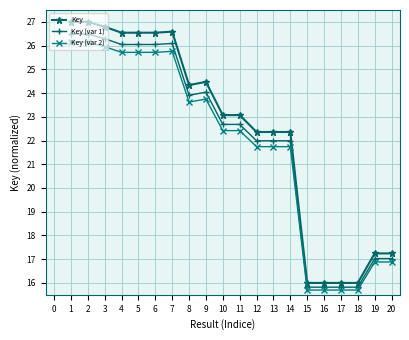

What is the value of the Key point at the 11th from the left?

23.1